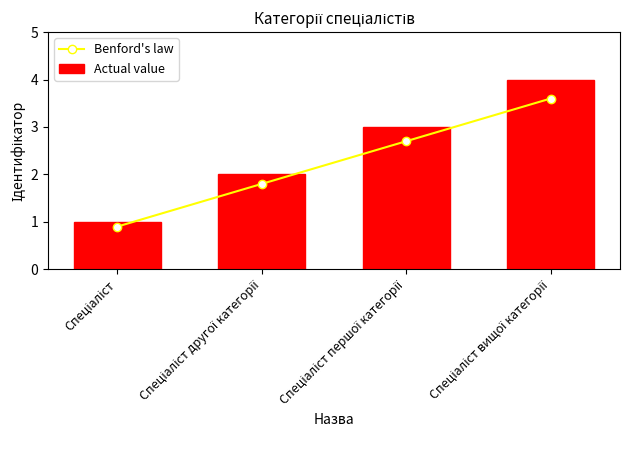

At which category is the sum across all series the highest?

Спеціаліст вищої категорії